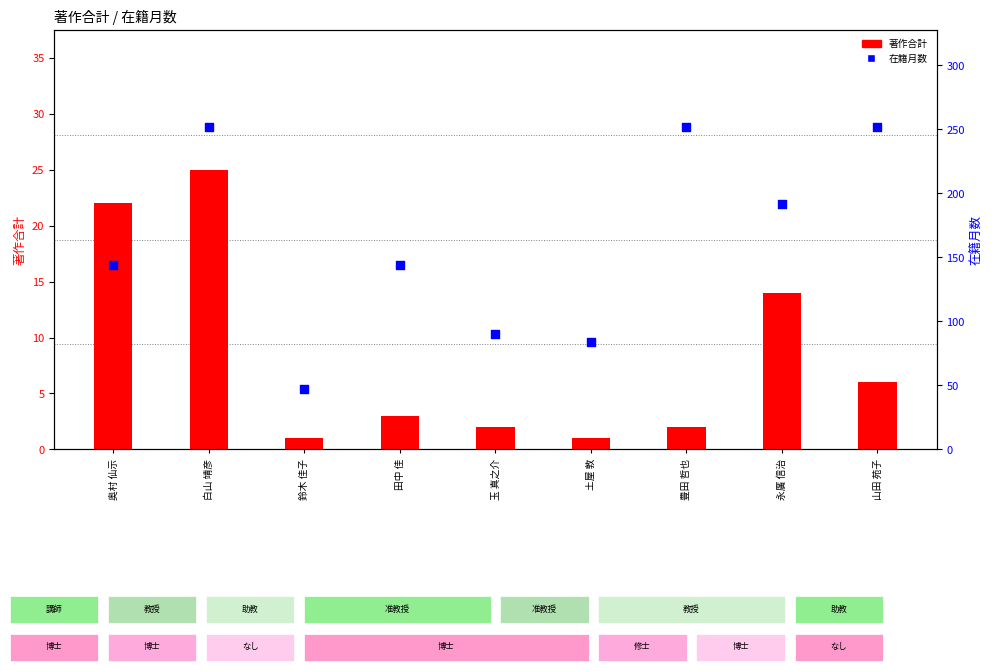

Which series contains the lowest Y value?

著作合計